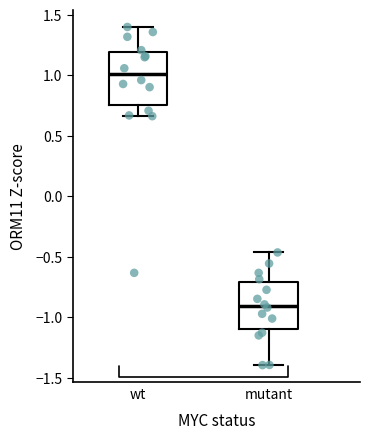

Reading left to right, transcribe this box plot: for each box, give where its median line is, the range the box spans, and where its two whiskers end, as read against the y-axis. The values are not printed on the chart, so give them approximately, as read against the axis.

wt: median 1.00, box 0.75 to 1.20, whiskers 0.65 to 1.40
mutant: median -0.90, box -1.10 to -0.70, whiskers -1.40 to -0.45